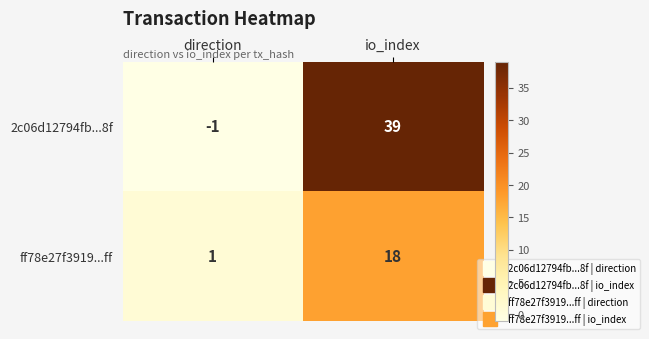

True or false: 2c06d12794fb...8f has a value of -1 at direction.

True